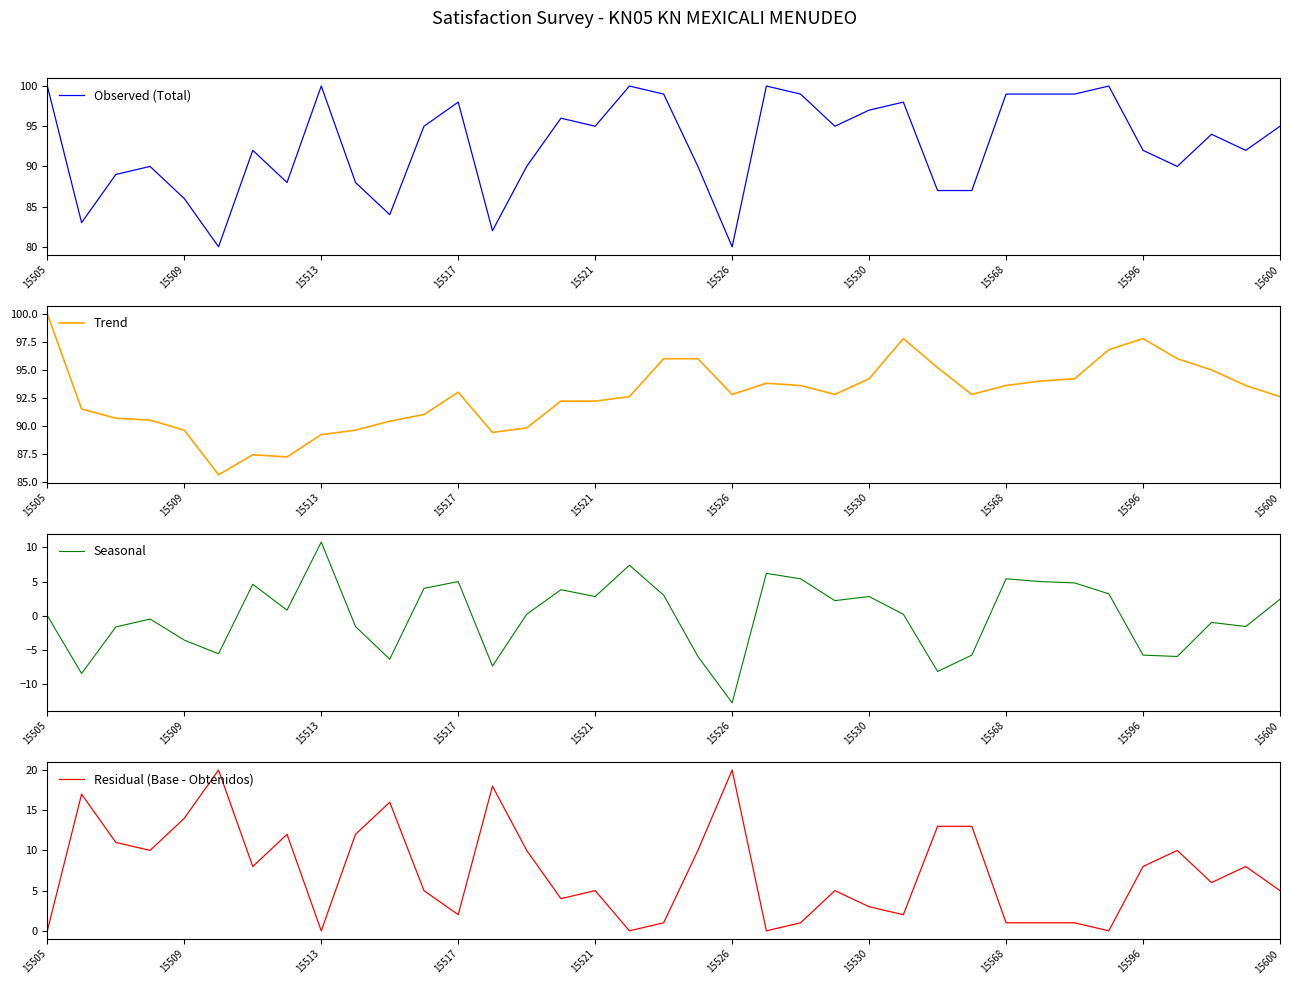

True or false: Observed (Total) has a value of 55.3 at 13.

False